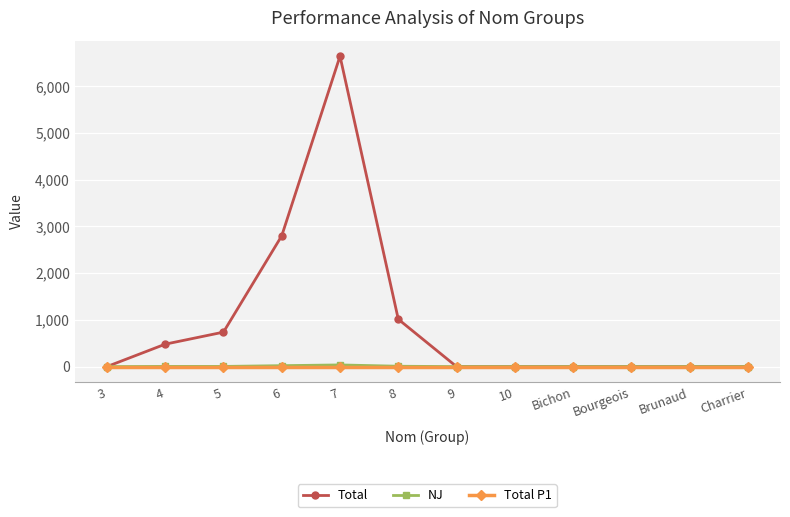

Between 3 and 6, which series saw the biggest shift?

Total